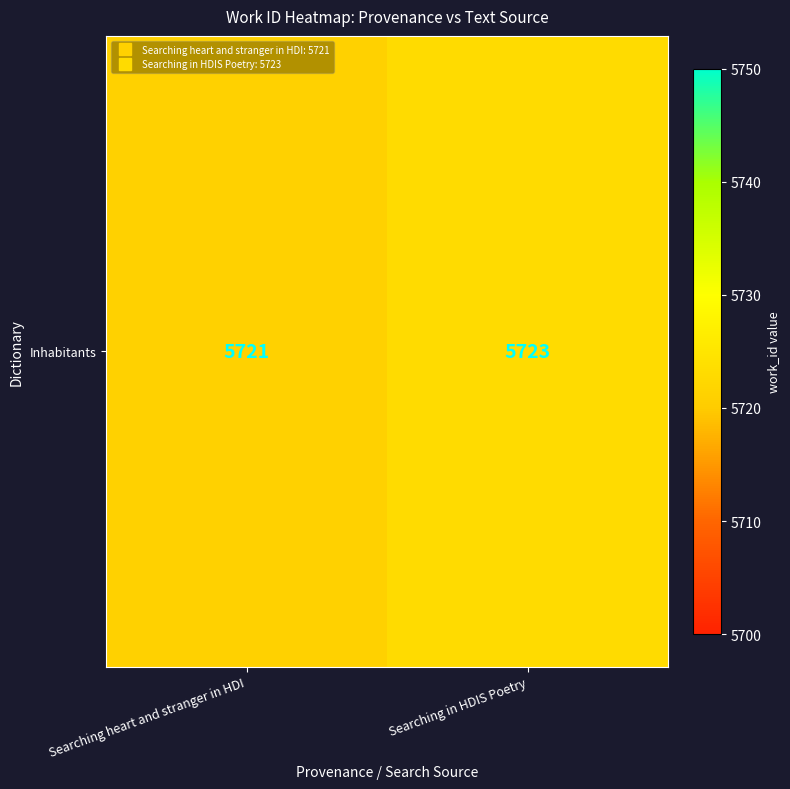

Which has a higher value, Searching heart and stranger in HDI or Searching in HDIS Poetry?

Searching in HDIS Poetry